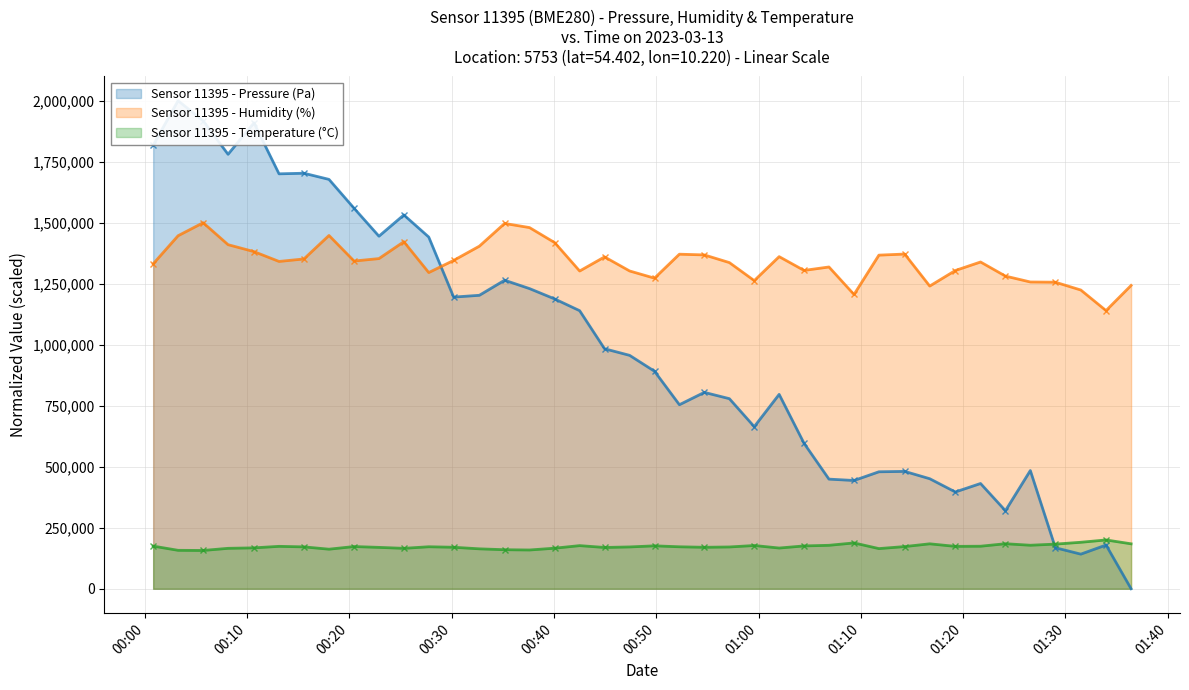

True or false: Sensor 11395 - Temperature (°C) and Sensor 11395 - Humidity (%) intersect in this chart.

False